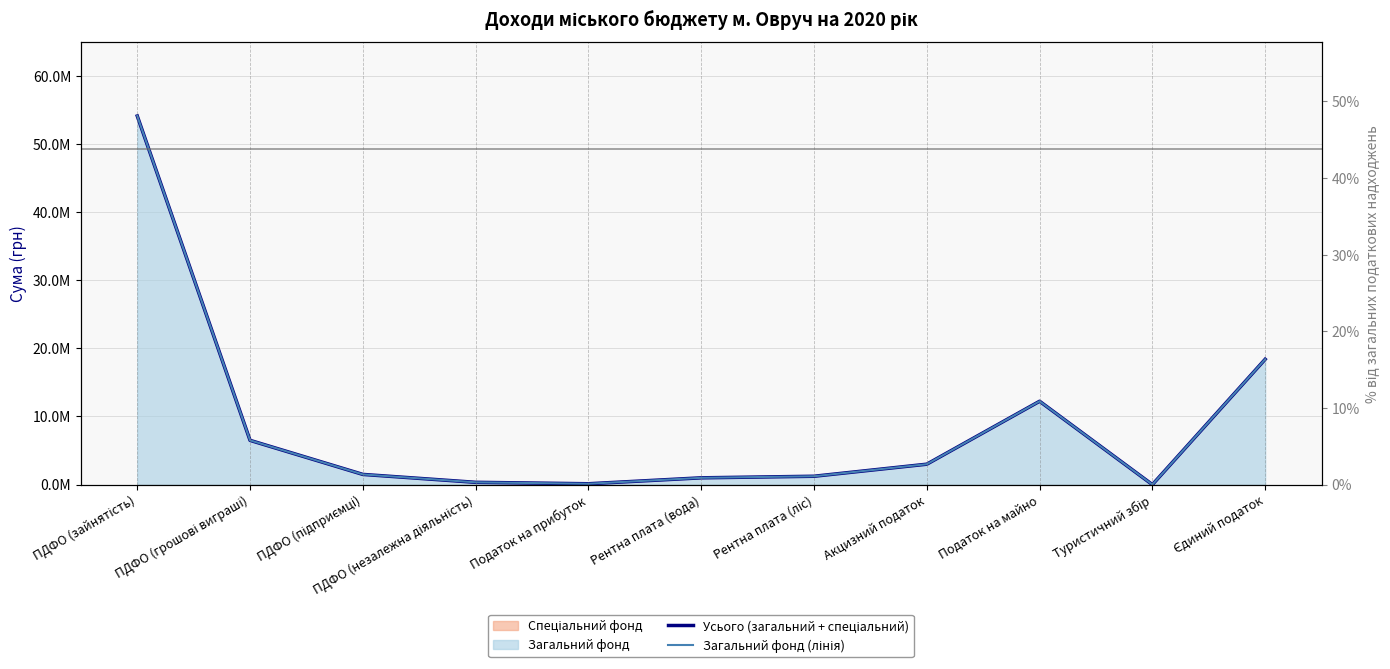

True or false: Загальний фонд (лінія) and Усього (загальний + спеціальний) intersect in this chart.

False